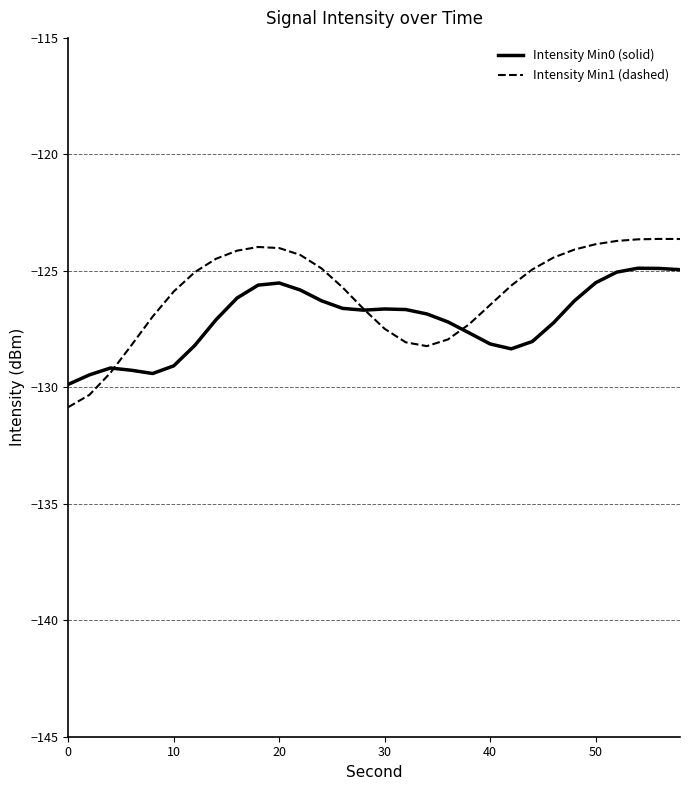

What is the maximum value shown in the chart?

-123.6